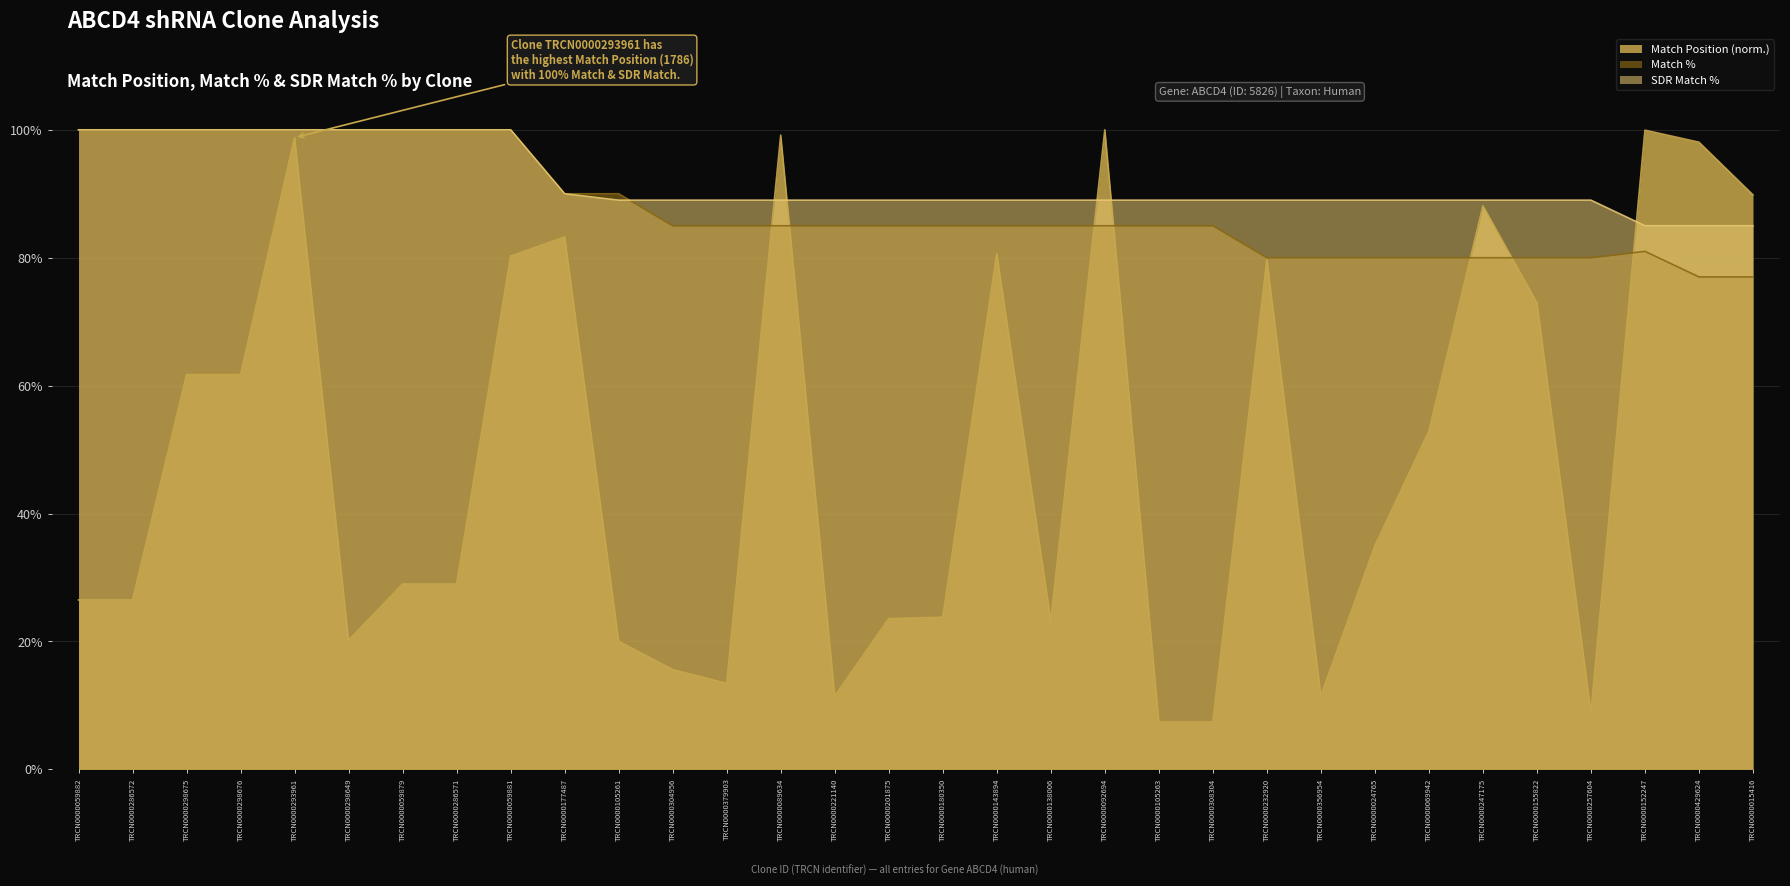

List the series in order of their peak value, highest first.

Match Position, Match %, SDR Match %